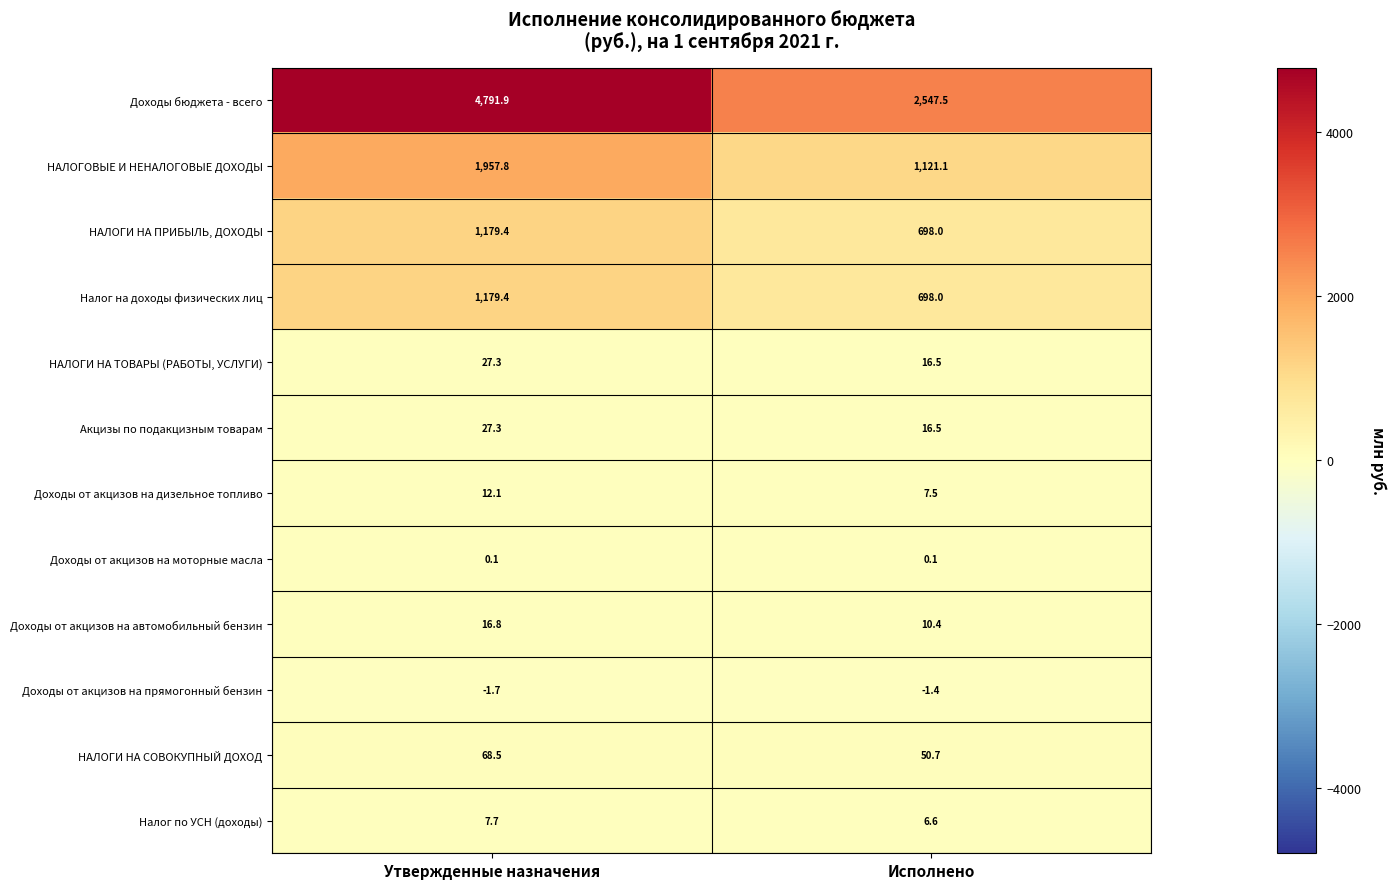

At which category is the sum across all series the highest?

Утвержденные назначения